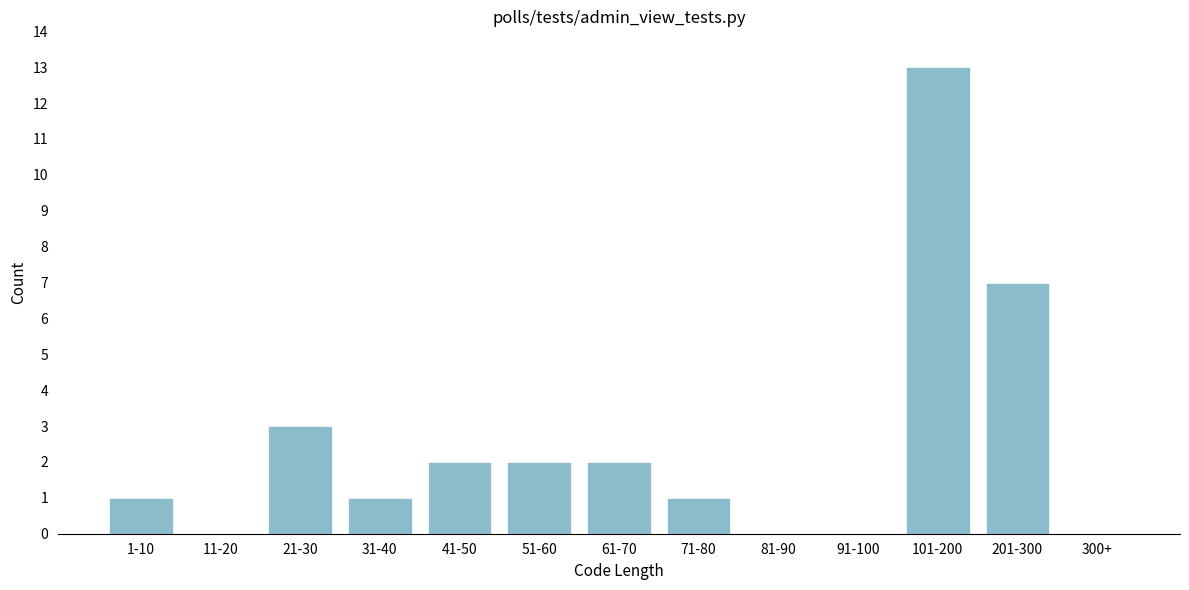

Reading left to right, list all the values displayed in this chart.

1-10=1	11-20=0	21-30=3	31-40=1	41-50=2	51-60=2	61-70=2	71-80=1	81-90=0	91-100=0	101-200=13	201-300=7	300+=0